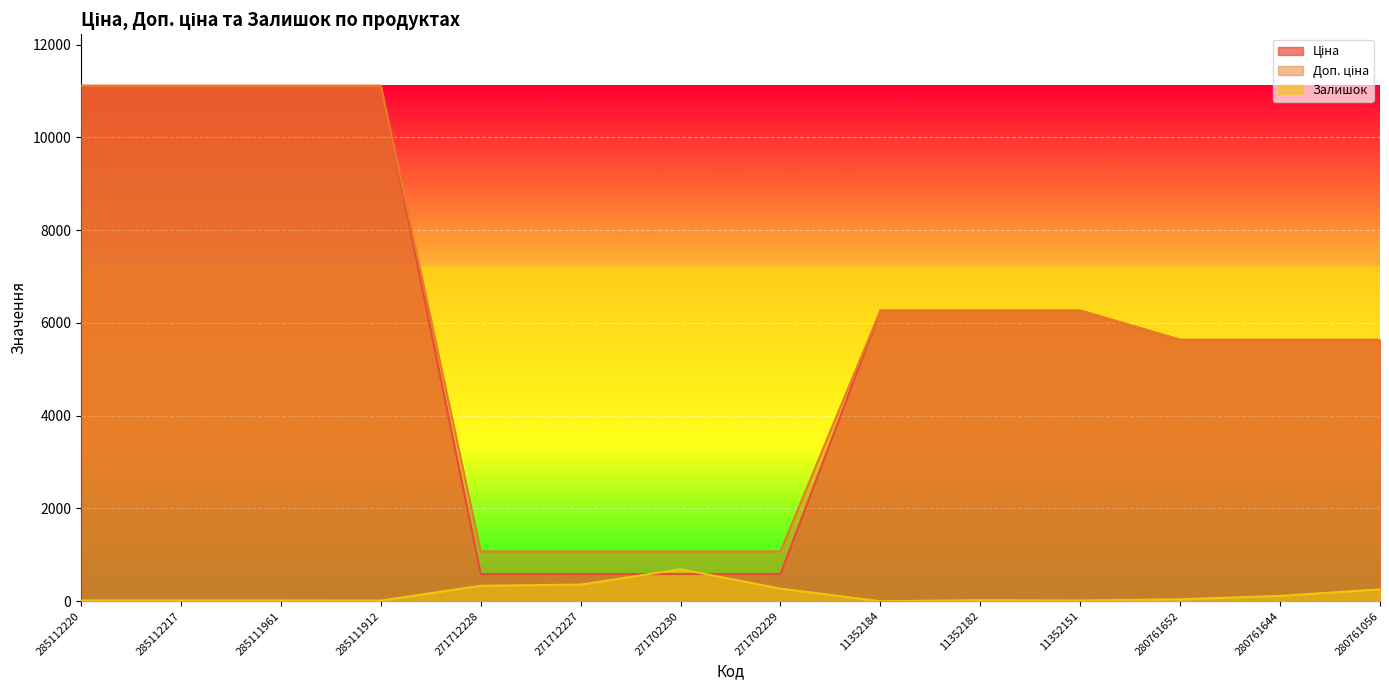

How many values in the Ціна series are below 6266?

7